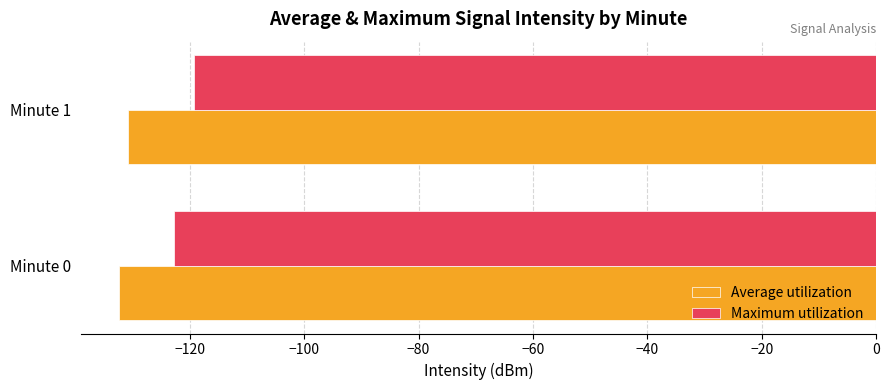

What is the sum of the Maximum utilization values at Minute 0 and Minute 1?

-242.0